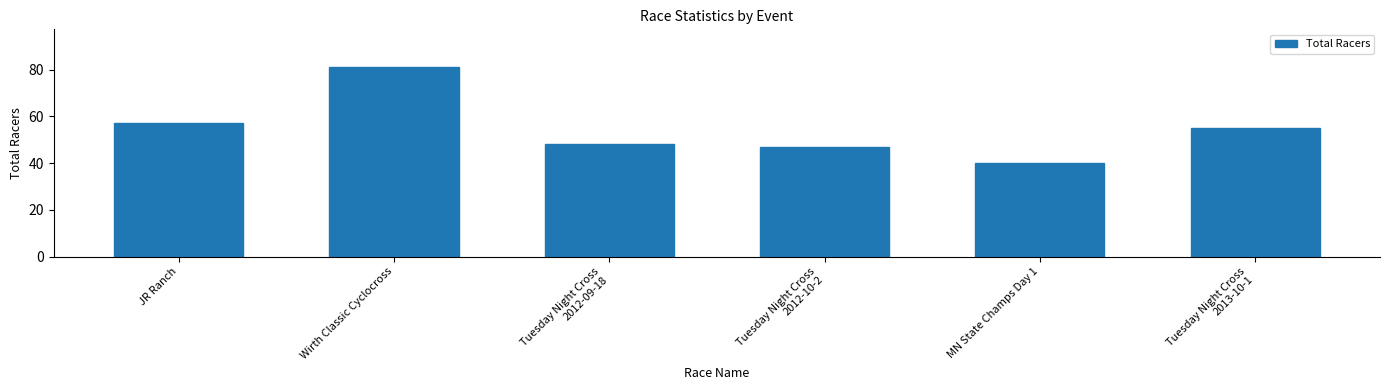

At which category does the chart reach its peak across all series?

Wirth Classic Cyclocross